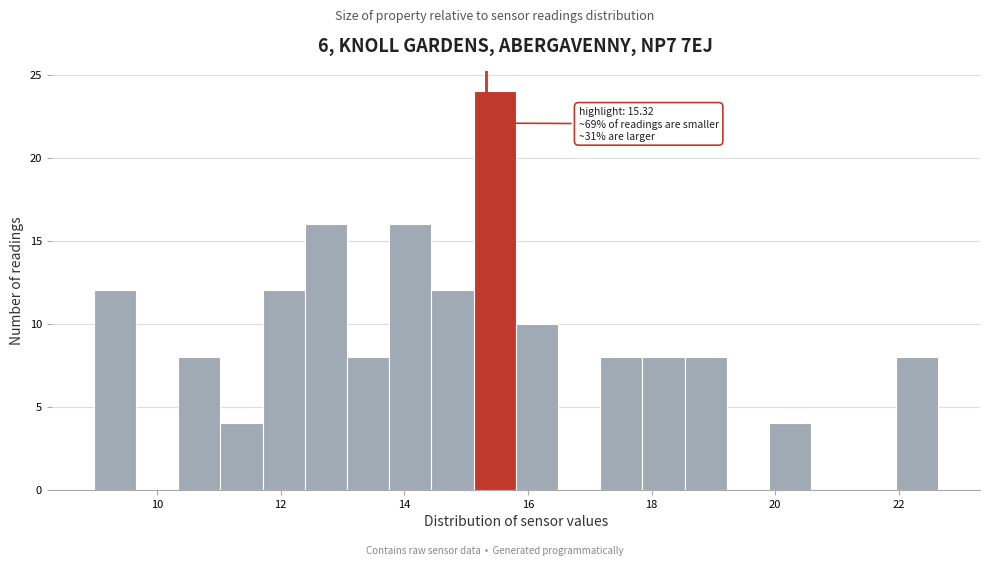

Read against the x-axis, roughly where is the centre of the tallest bar?

15.4